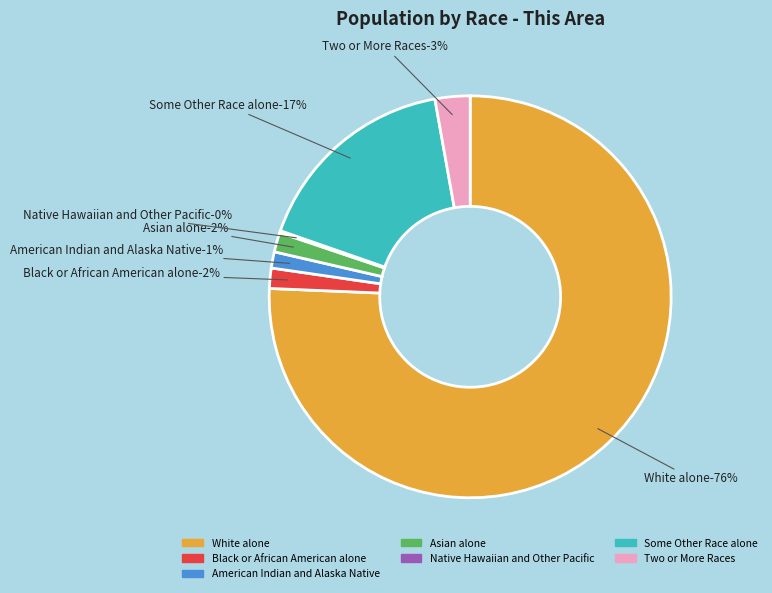

To the nearest percent, what is the average slice percentage?

14%